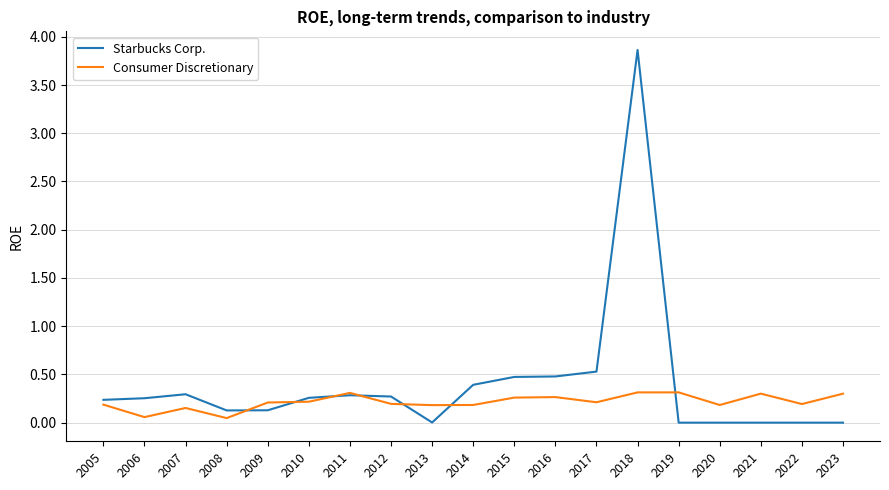

What is the maximum value shown in the chart?

3.9